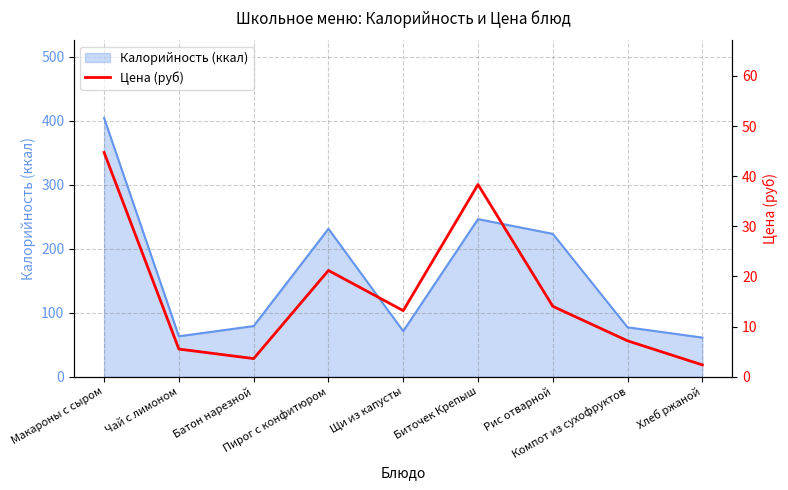

Is it true that the value at Биточек Крепыш is 38.3?

True